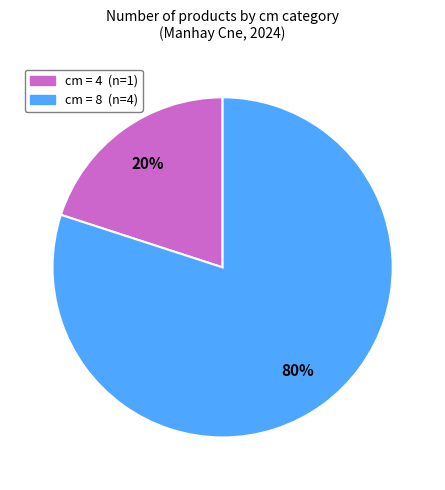

To the nearest percent, what is the difference between the largest and smallest slice percentages?

60%